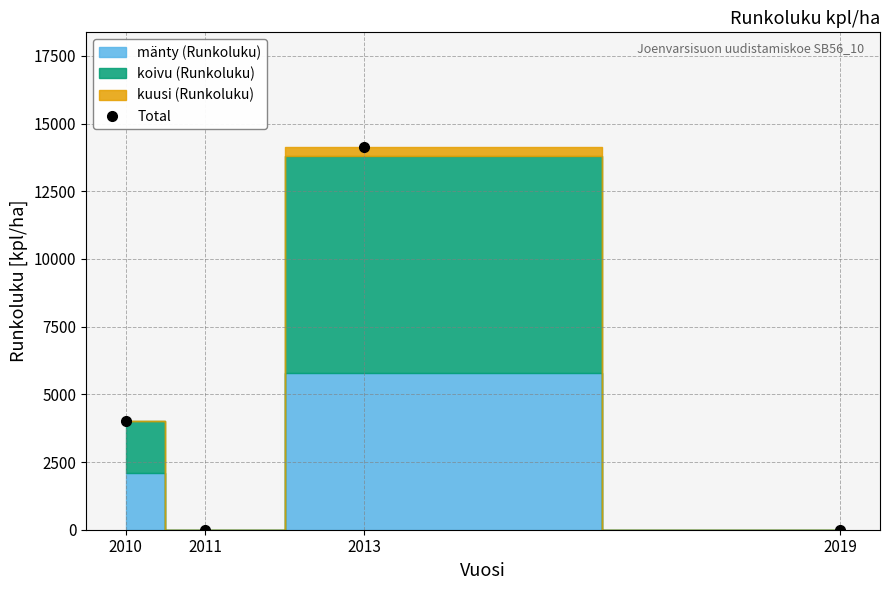

What is the sum of the values at 2011 and 2013?

14129